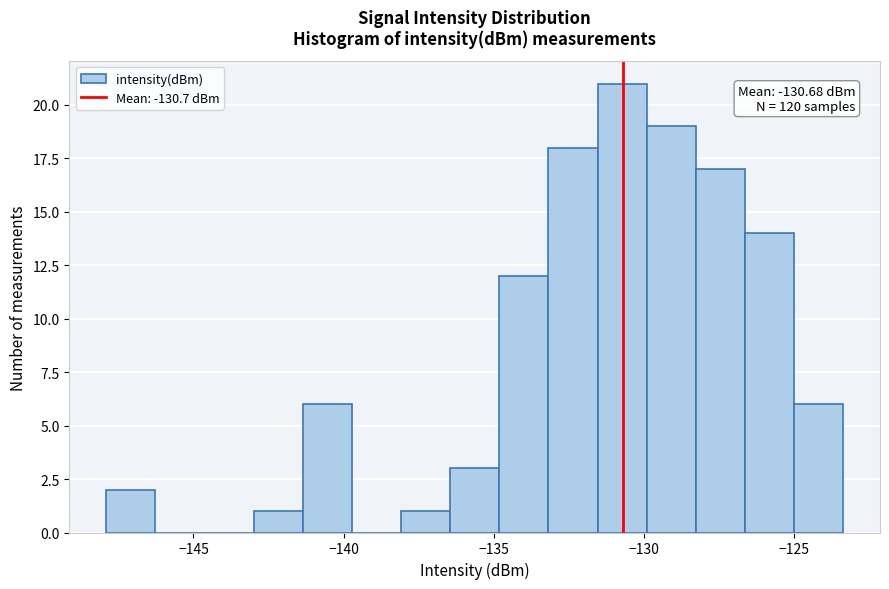

Around what value on the x-axis is the tallest bar? Give the approximate position of its centre, as read against the axis.

-130.5